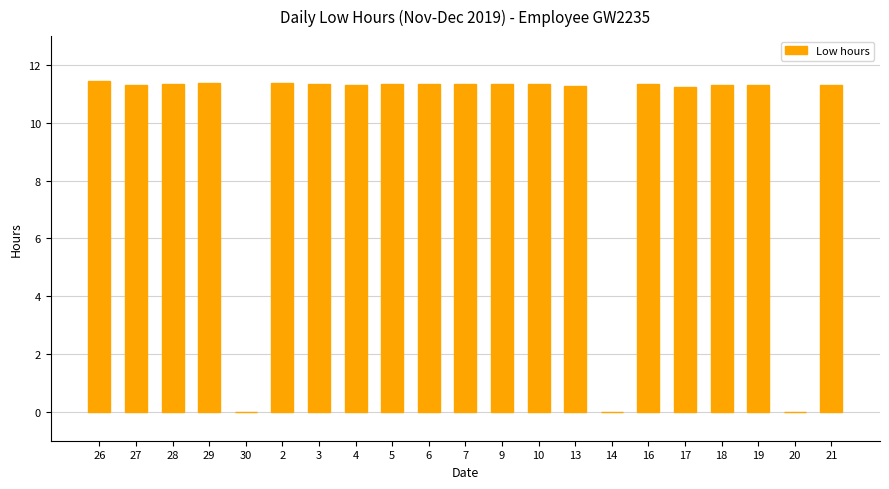

What is the sum of all values?

203.9